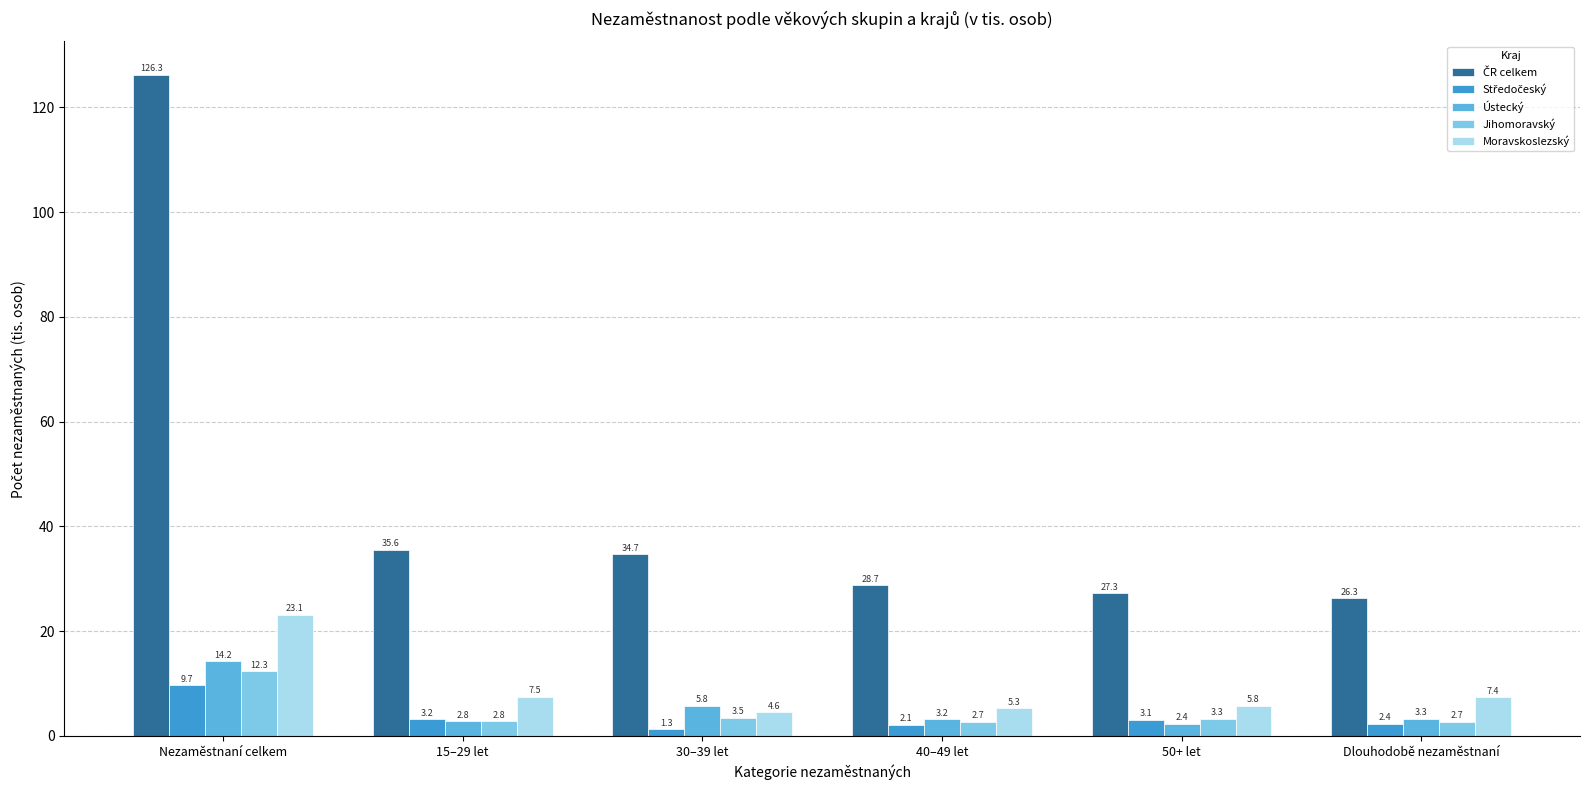

At which category is the sum across all series the highest?

Nezaměstnaní celkem